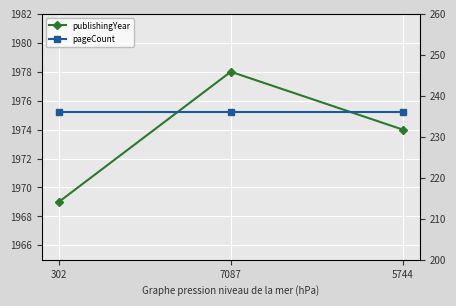

List the series in order of their peak value, lowest first.

pageCount, publishingYear